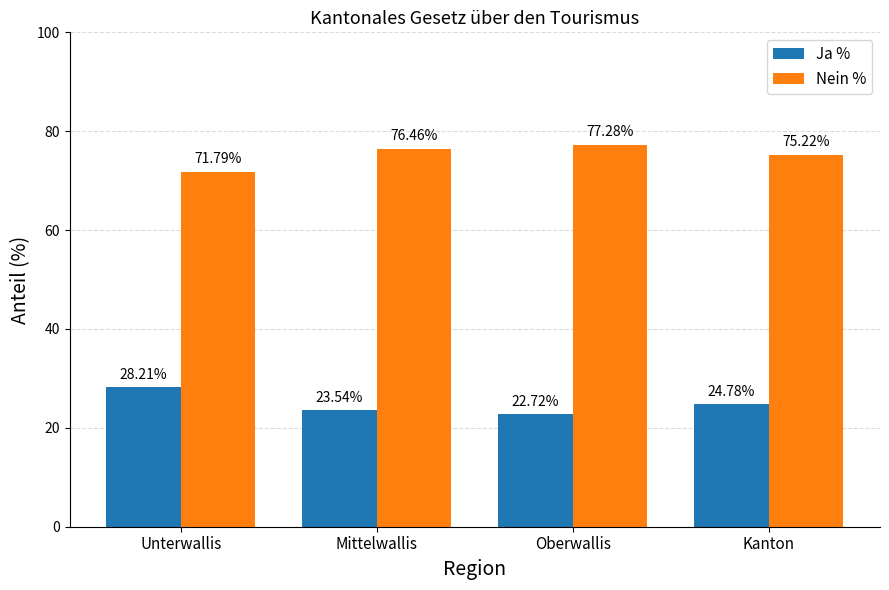

Reading left to right, what are all the values shown in this chart?

Ja %: 28.2	23.5	22.7	24.8
Nein %: 71.8	76.5	77.3	75.2